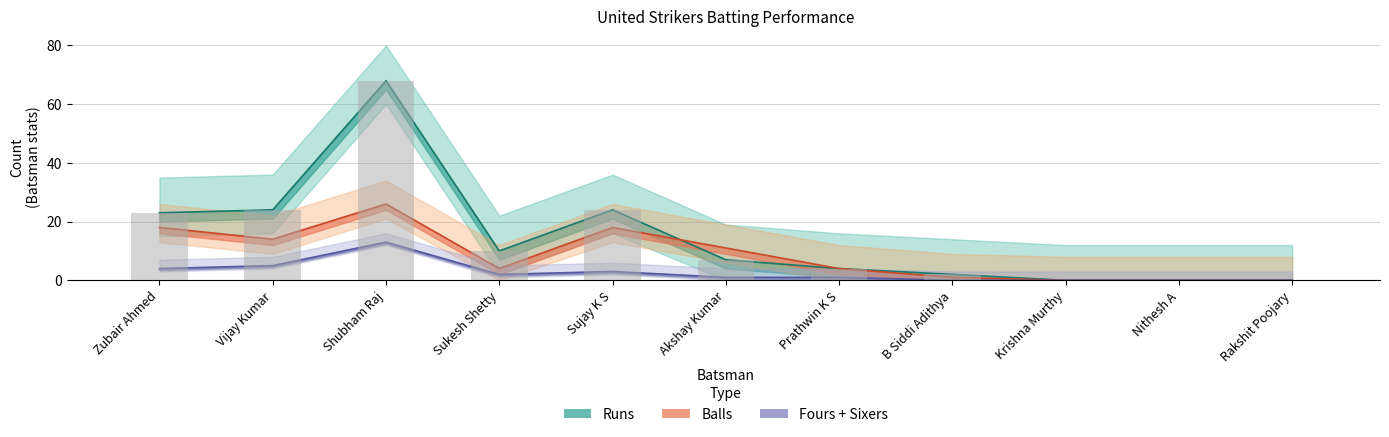

Reading left to right, transcribe all the data shown in this chart.

23	24	68	10	24	7	4	2	0	0	0